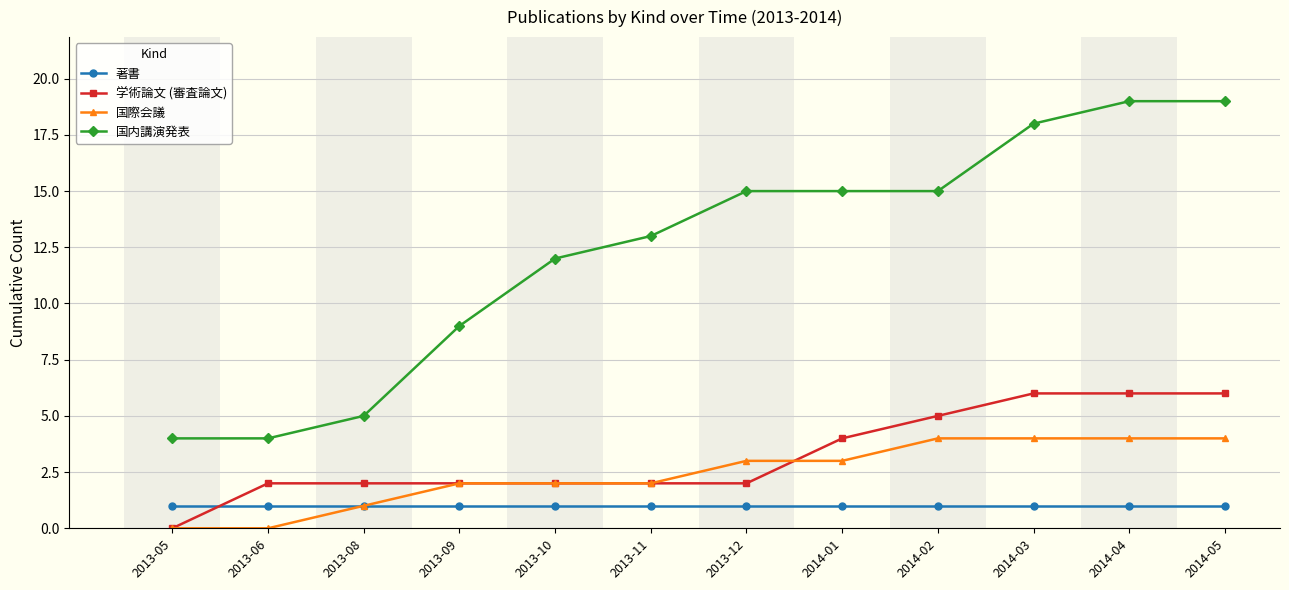

Reading left to right, list all the values displayed in this chart.

著書: 1	1	1	1	1	1	1	1	1	1	1	1
学術論文 (審査論文): 0	2	2	2	2	2	2	4	5	6	6	6
国際会議: 0	0	1	2	2	2	3	3	4	4	4	4
国内講演発表: 4	4	5	9	12	13	15	15	15	18	19	19